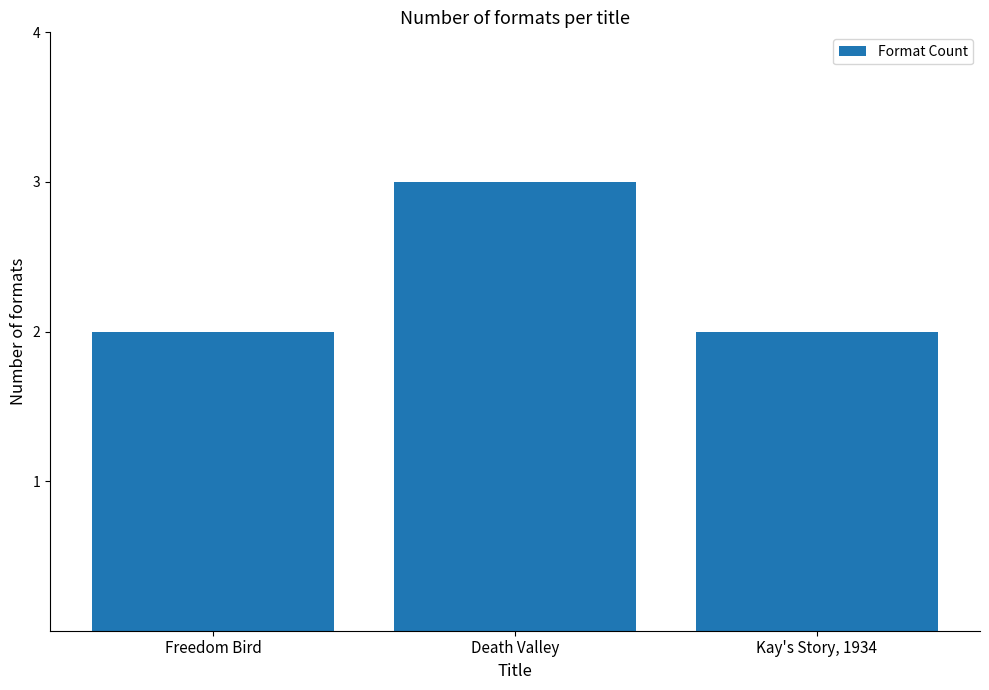

Reading left to right, extract all data points from this chart.

2	3	2